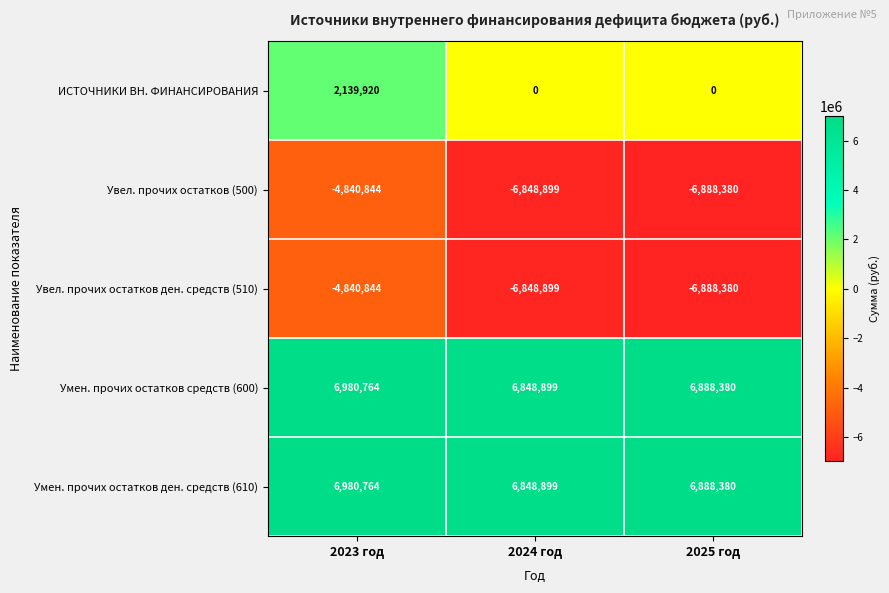

What is the smallest value displayed?

-6888380